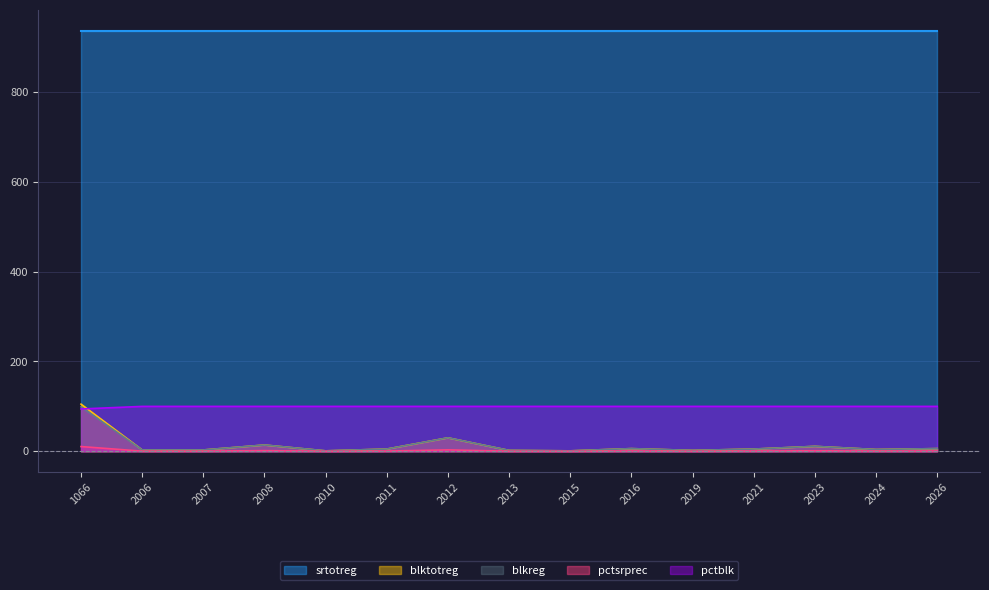

How many data points does each series have?

15